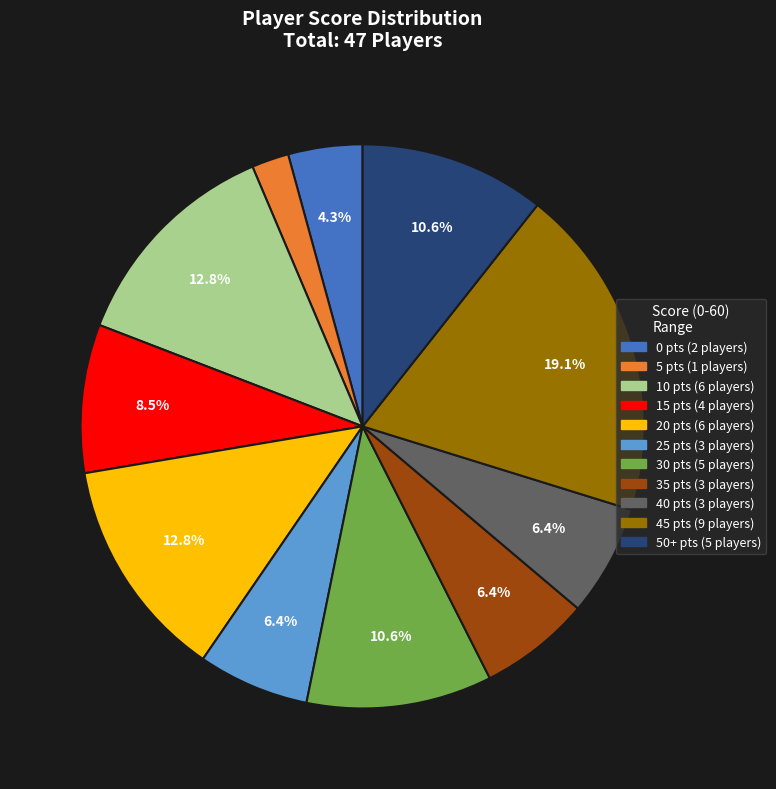

Does any single category account for the majority?

No